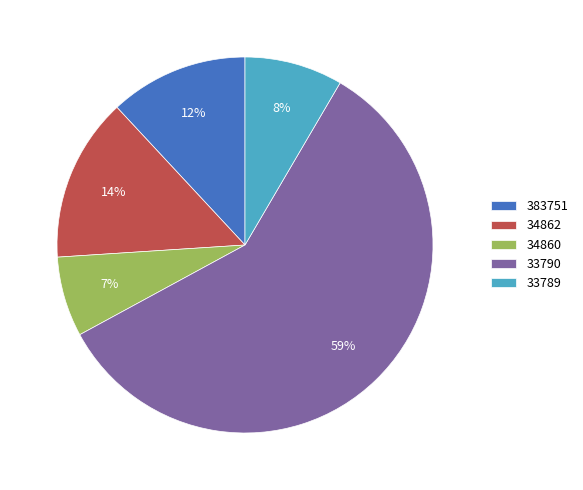

To the nearest percent, what is the difference between the 383751 and 34862 slice percentages?

2%